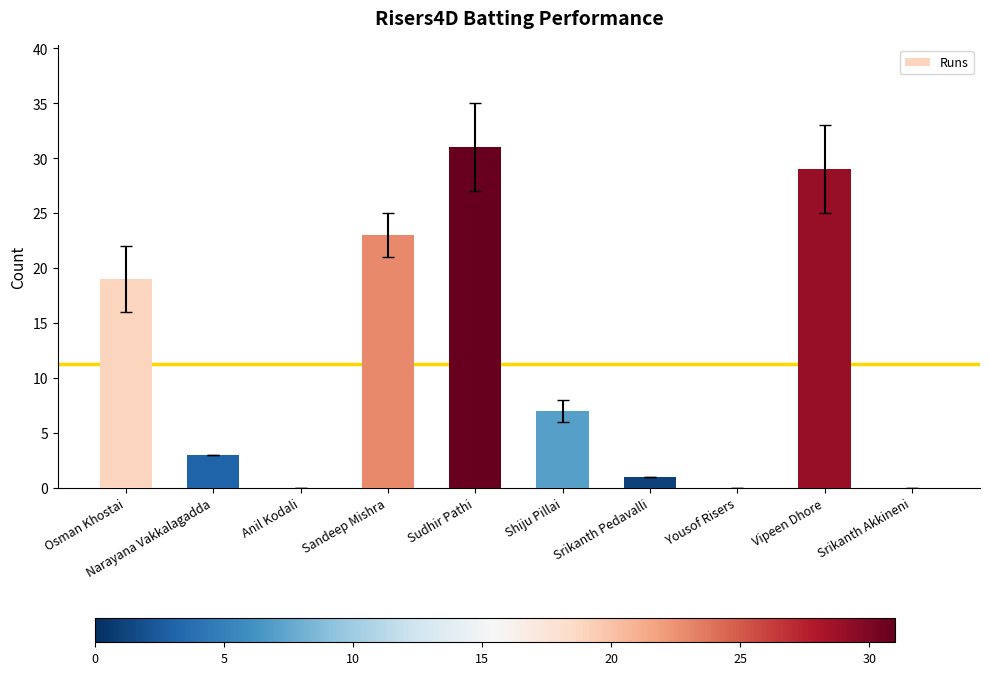

The chart shows a value of 44 at Vipeen Dhore. True or false?

False